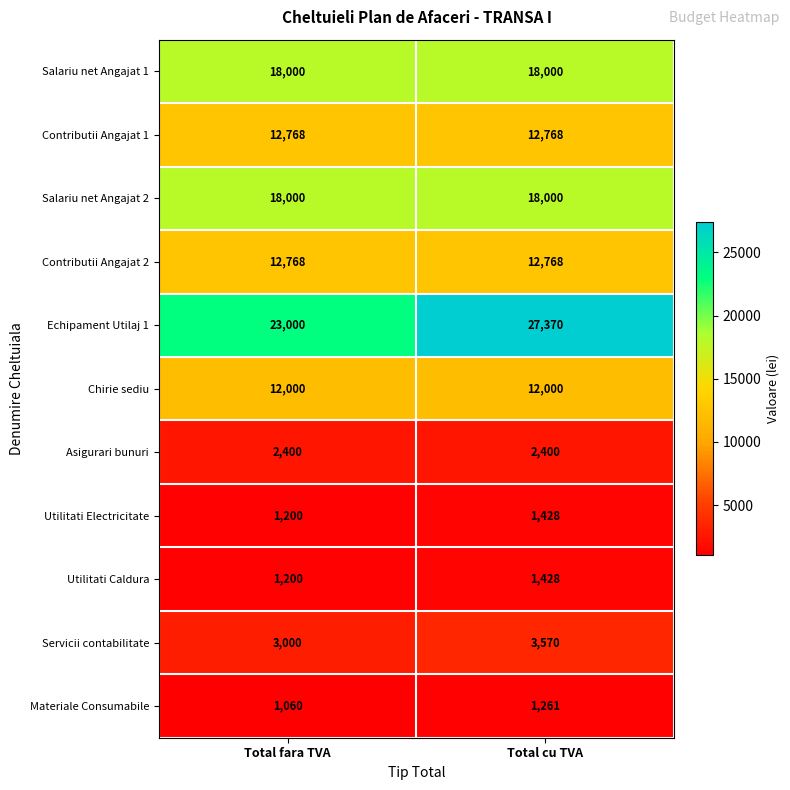

What is the sum of the Echipament Utilaj 1 values at Total fara TVA and Total cu TVA?

50370